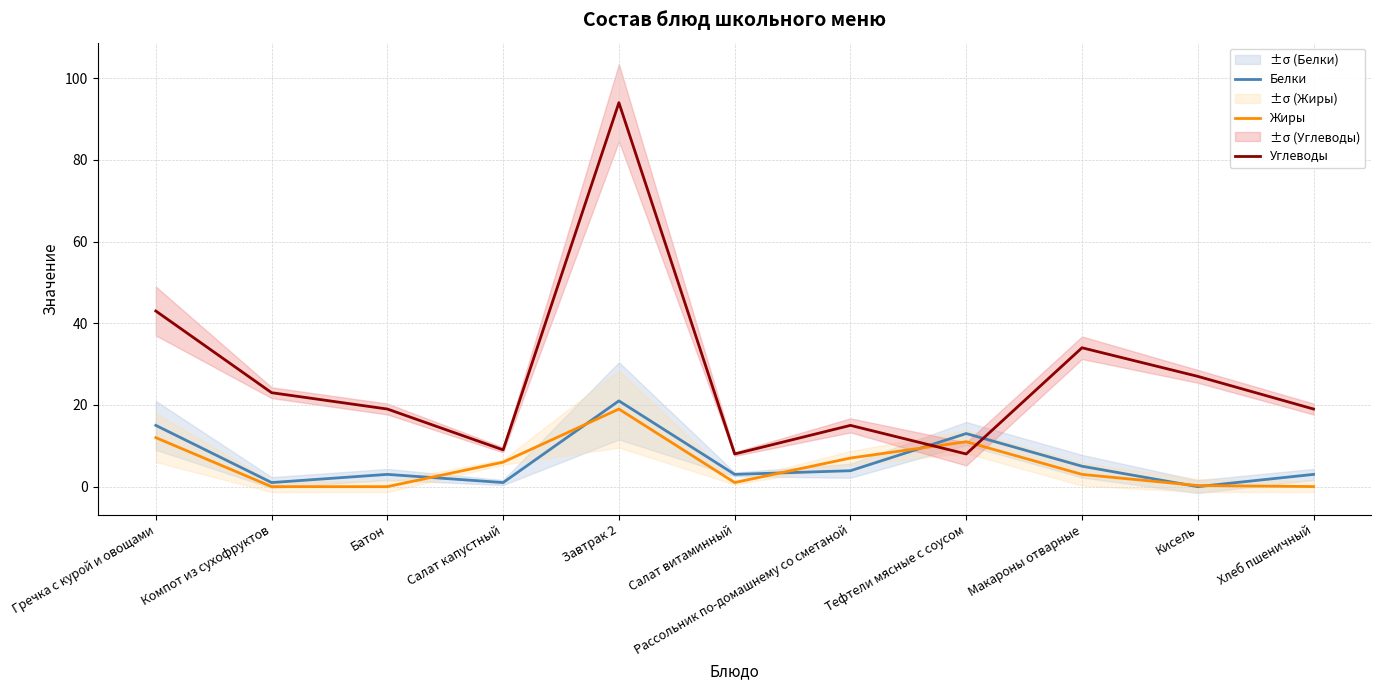

Which series has the largest total across all categories?

Углеводы